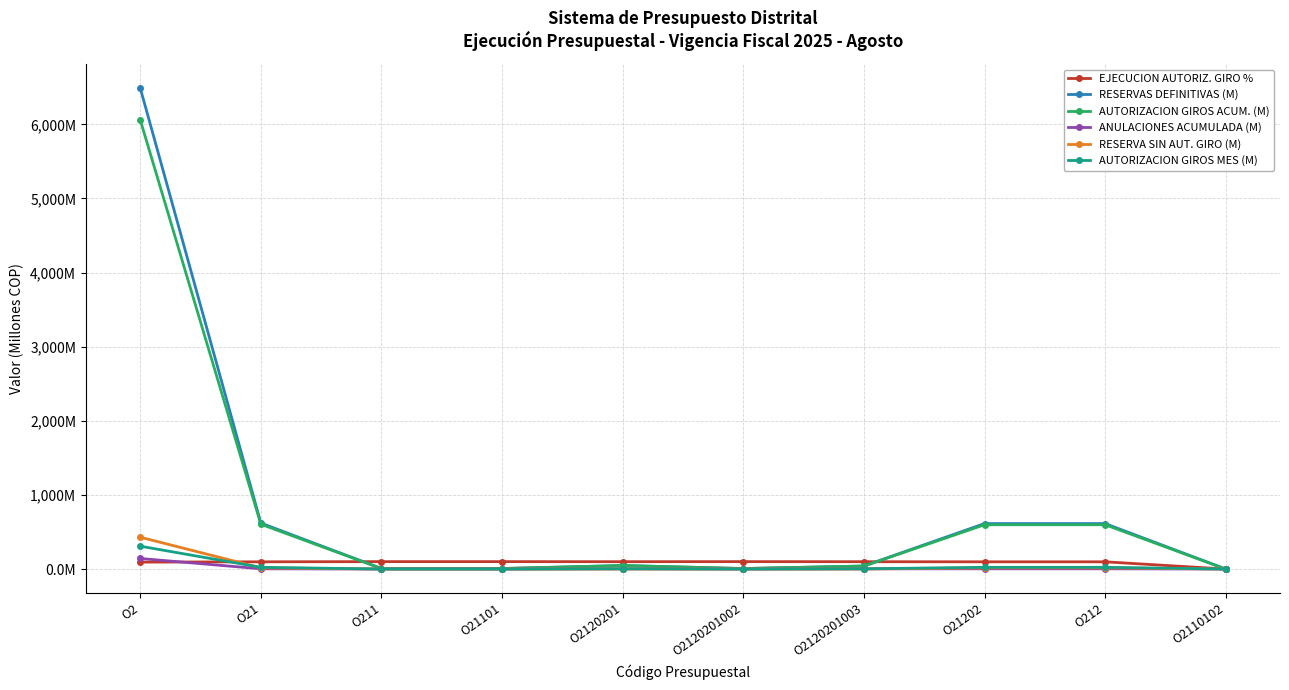

Does the chart have visible grid lines?

Yes